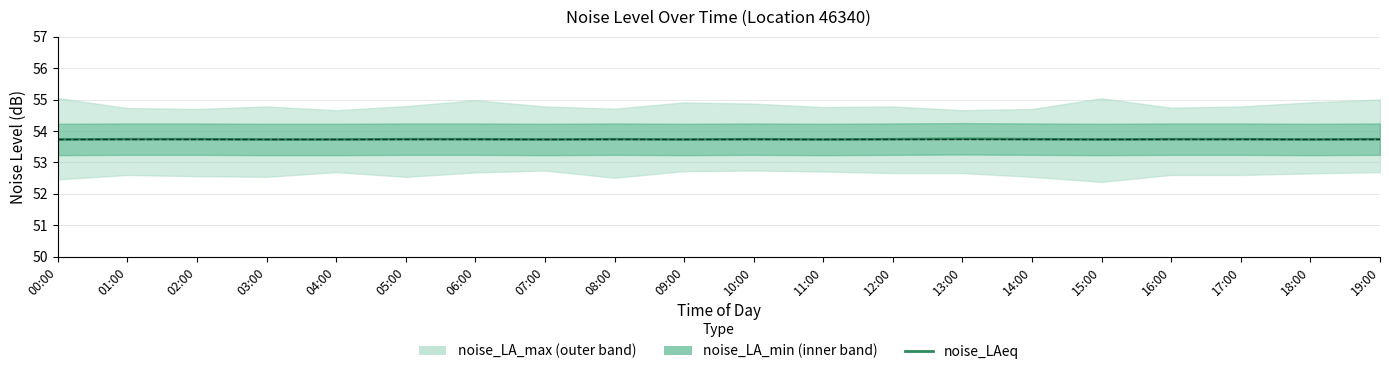

Approximately how many times larger is the value at 14:00 compared to 00:00?

1.0